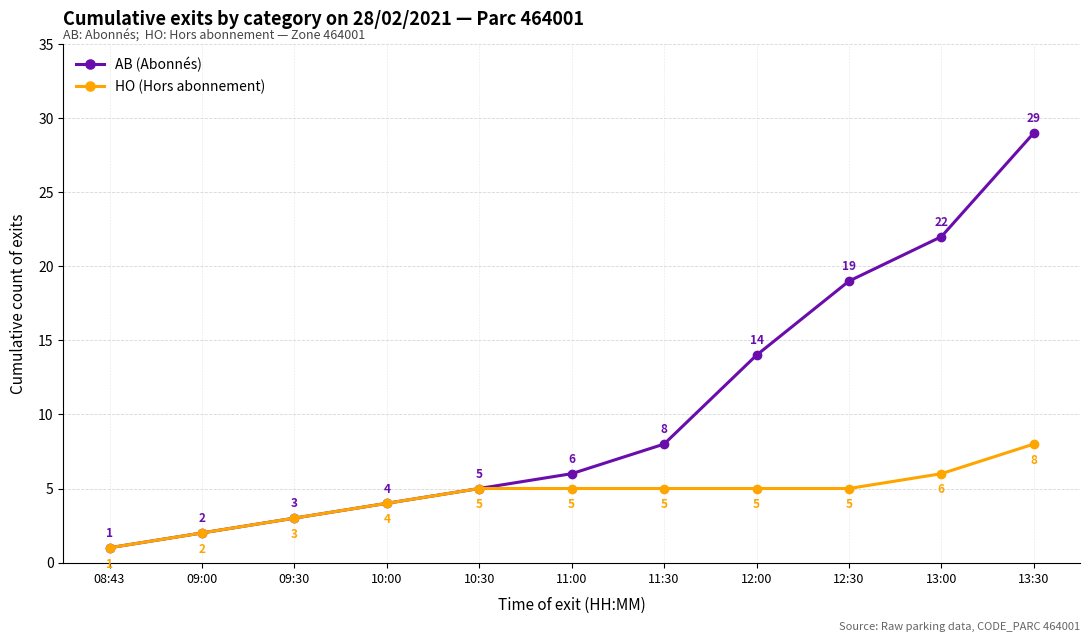

What is the spread (max minus min) of values at 12:30?

14